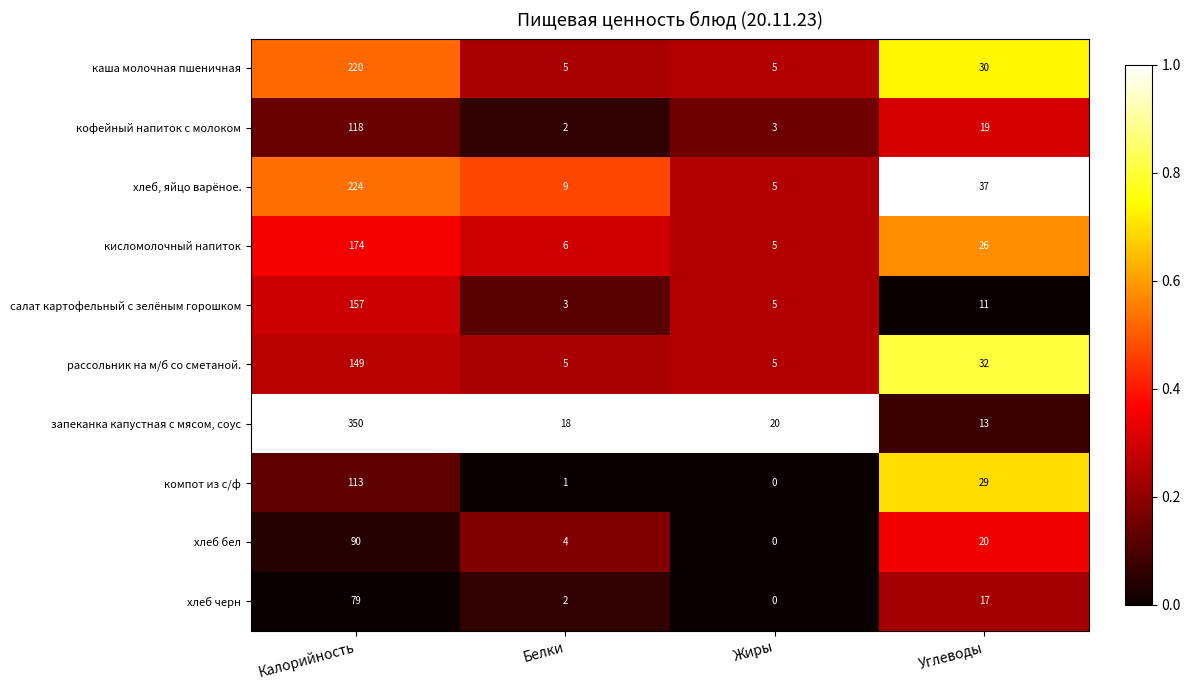

Between Калорийность and Белки, which series saw the biggest shift?

запеканка капустная с мясом, соус